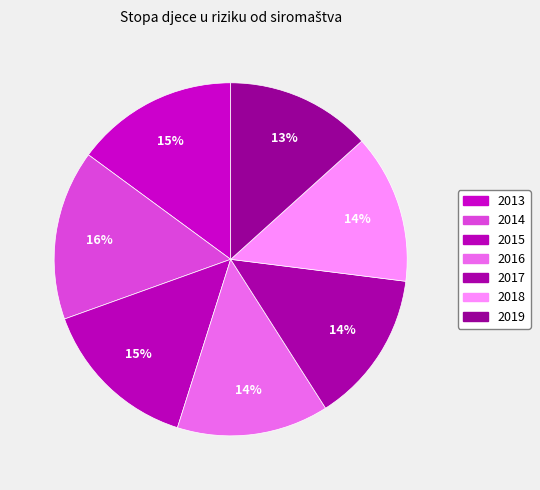

What percentage is the 2014 slice, to the nearest percent?

16%